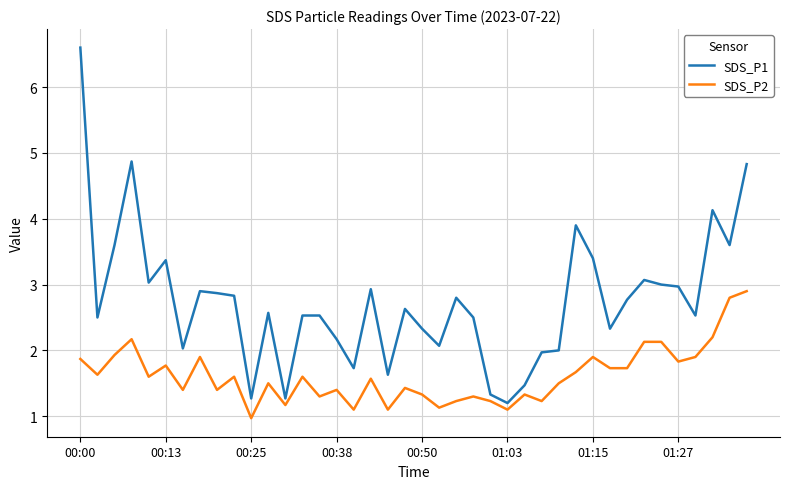

Which series has the largest range (max minus min)?

SDS_P1